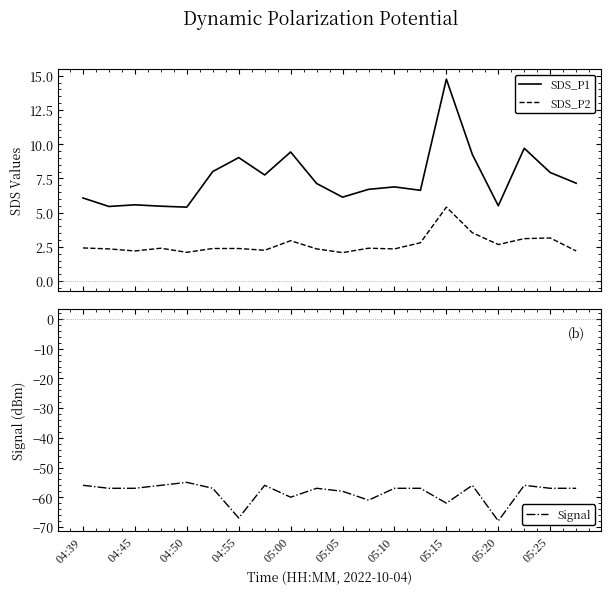

True or false: SDS_P1 and SDS_P2 cross at least once.

False